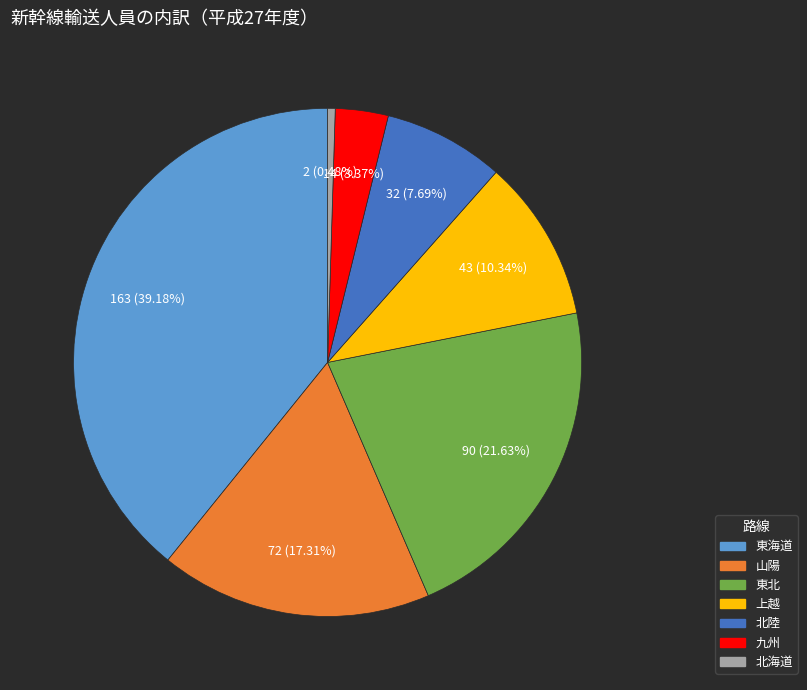

What is the largest slice in the pie chart?

東海道